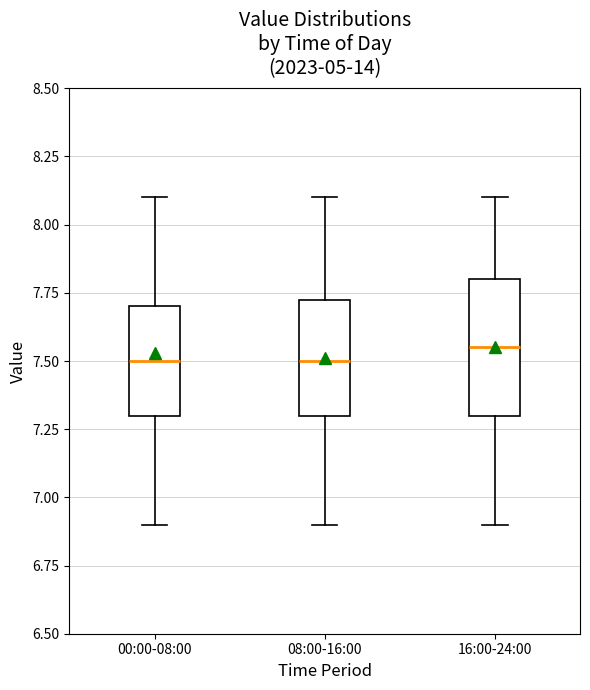

Comparing the boxes themselves (not the whiskers), which one is the tallest?

16:00-24:00